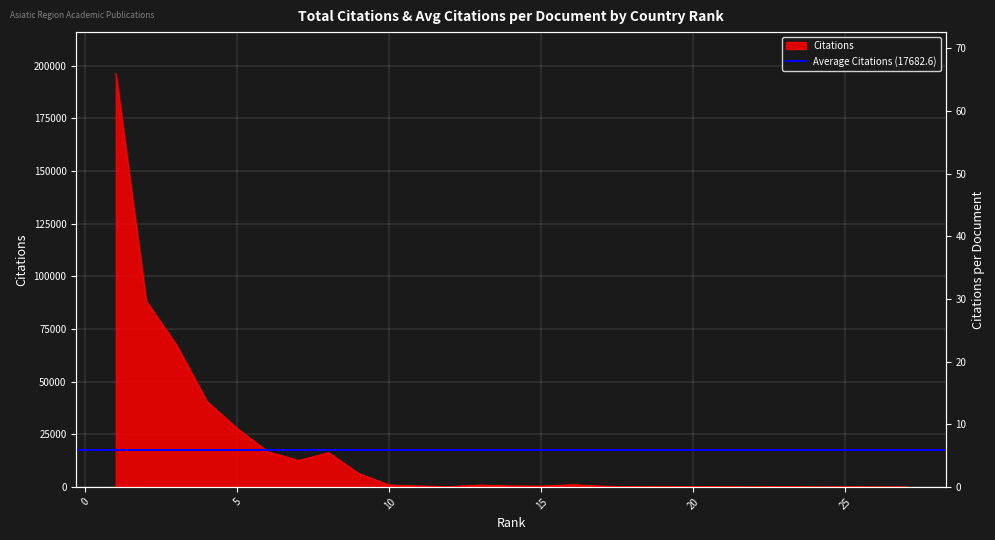

What is the change in value from 13 to 24?

-901